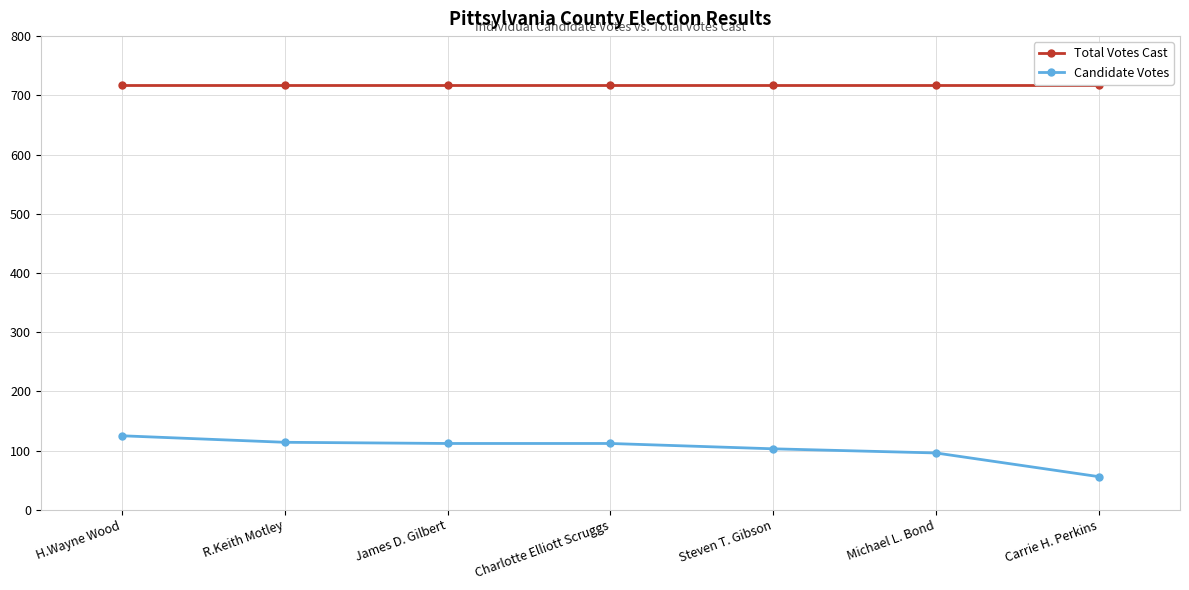

What is the value of the Candidate Votes point at the 7th from the left?

56